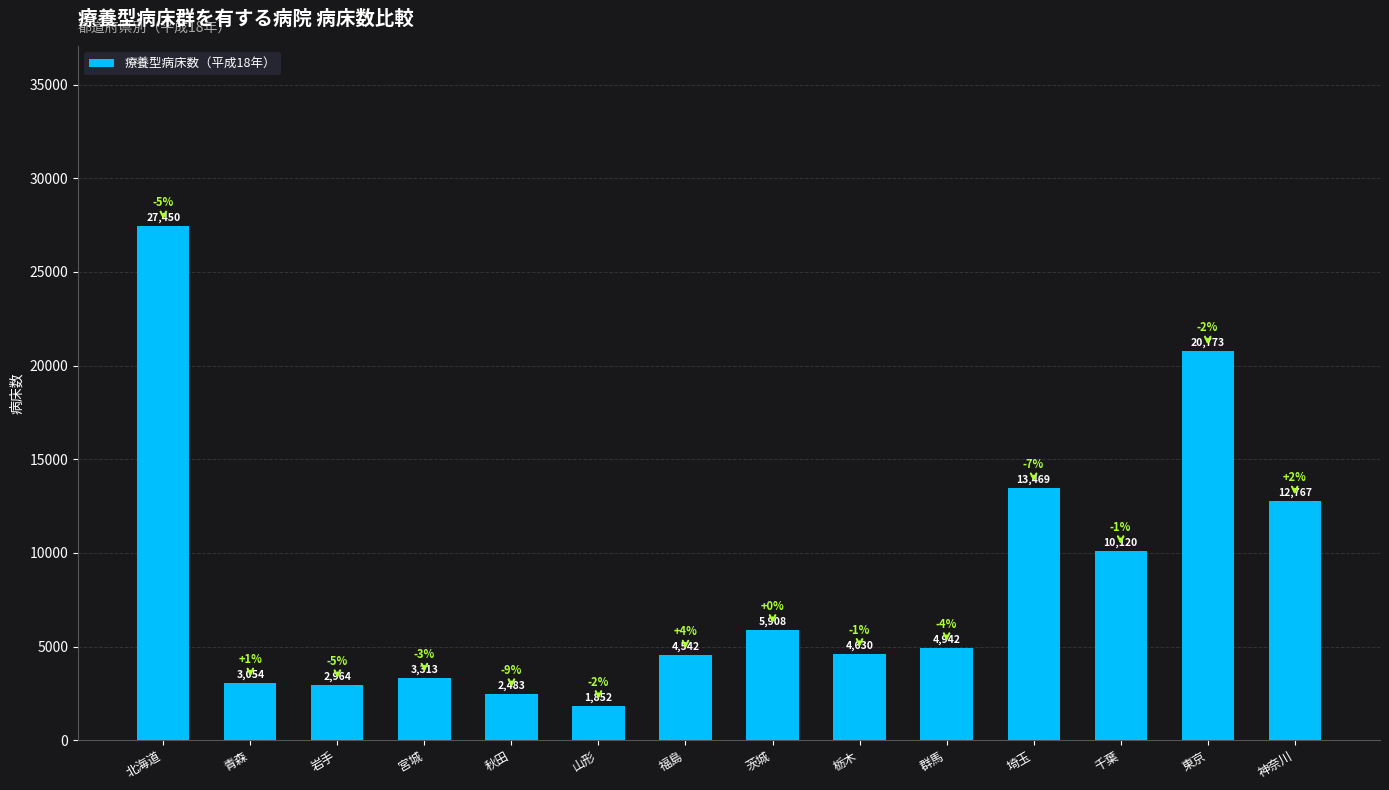

What is the change in value from 北海道 to 埼玉?

-13981